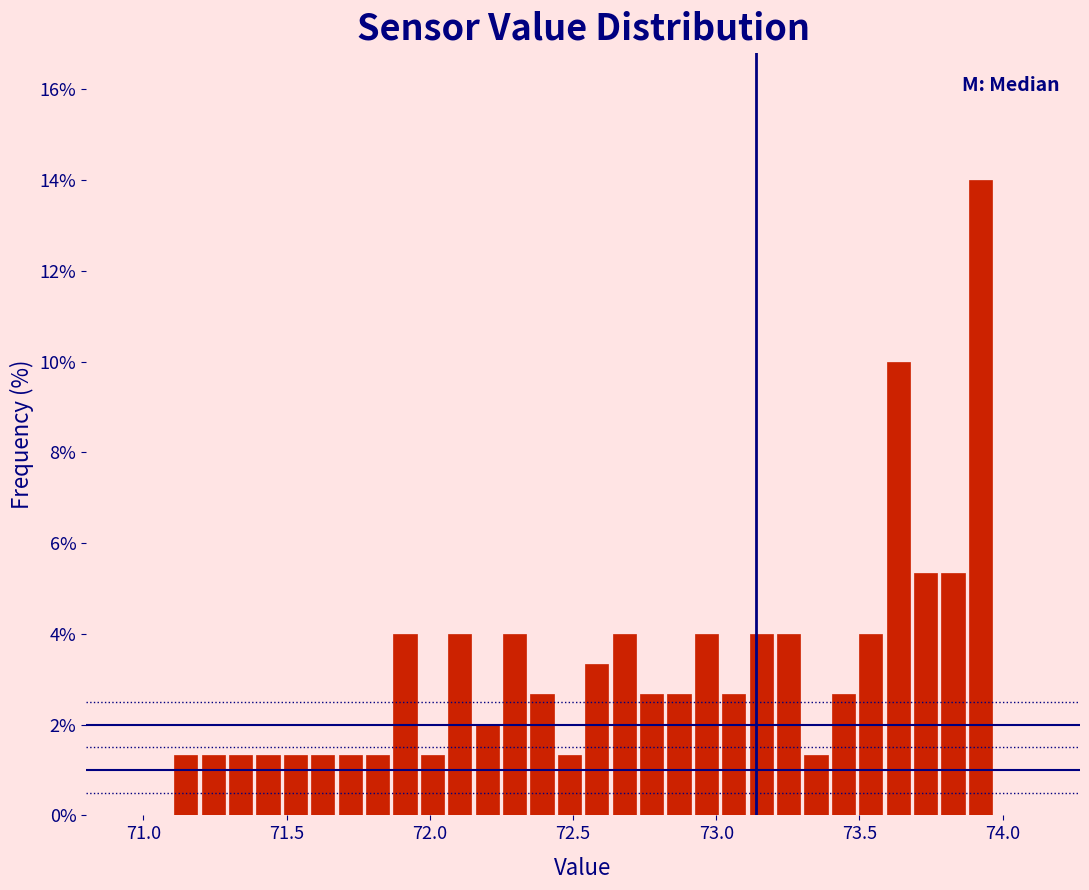

Around what value on the x-axis is the tallest bar? Give the approximate position of its centre, as read against the axis.

73.90